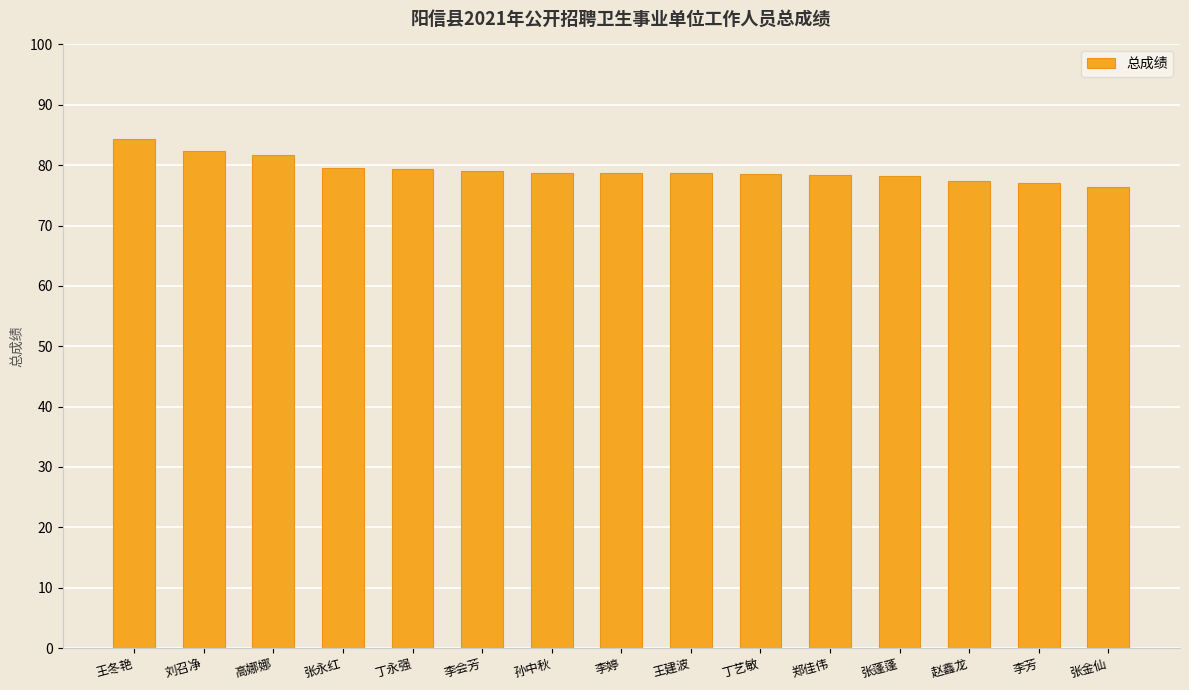

Read the value at 刘召净.

82.3